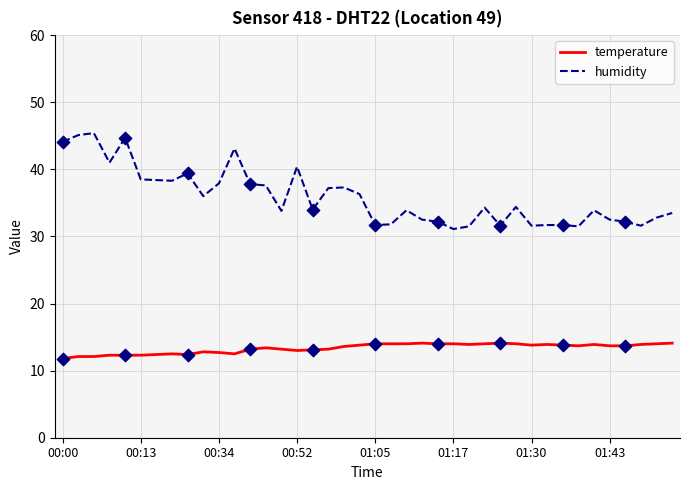

Which series has the widest spread of values?

humidity